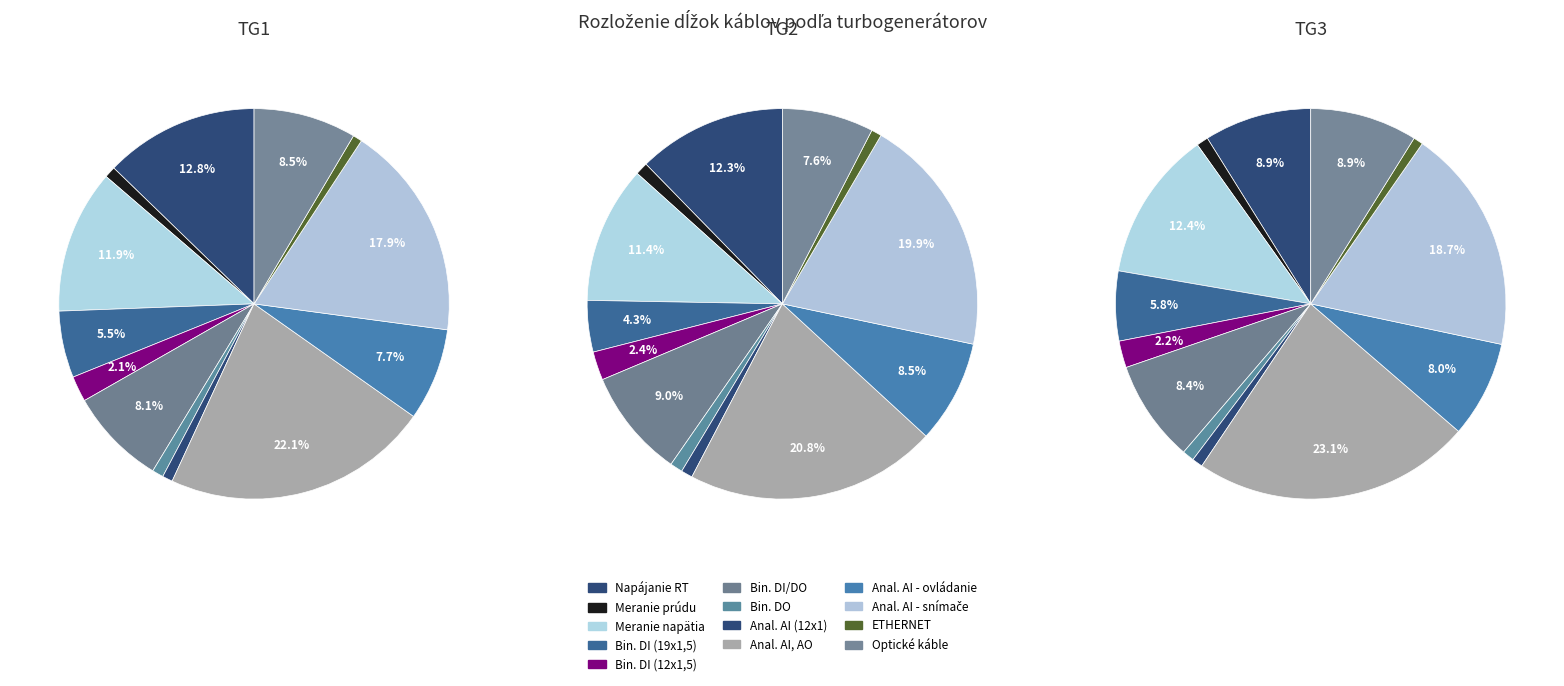

Rank the categories by value from highest to lowest.

Káble pre analógové signály AI, AO, Káble pre analógové signály AI - snímače, Káble na napájanie RT (AC: TN-S, DC), Káble na meranie napätia generátora, Komunikačné optické káble, Káble pre binárne signály DI/DO, Káble pre analógové signály AI - ovládanie, Káble pre binárne signály DI (19x1,5), Káble pre binárne signály DI (12x1,5), Kábel na meranie prúdu generátora, Kábel pre binárne signály DO, Kábel pre analógové signály AI (12x1), Komunikačné káble ETHERNET